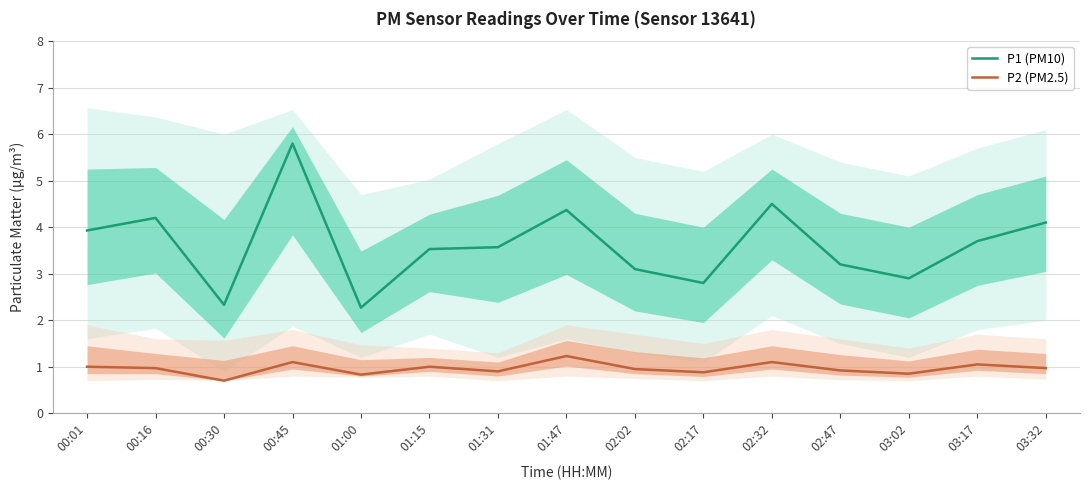

List the series in order of their peak value, highest first.

P1 (PM10), P2 (PM2.5)